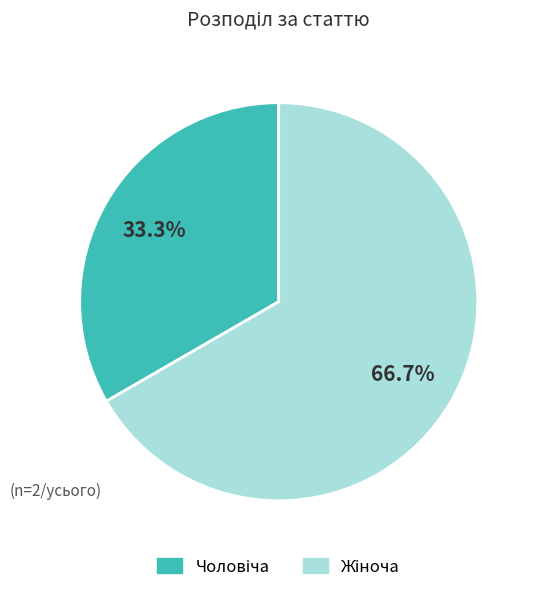

To the nearest percent, what is the average slice percentage?

50%